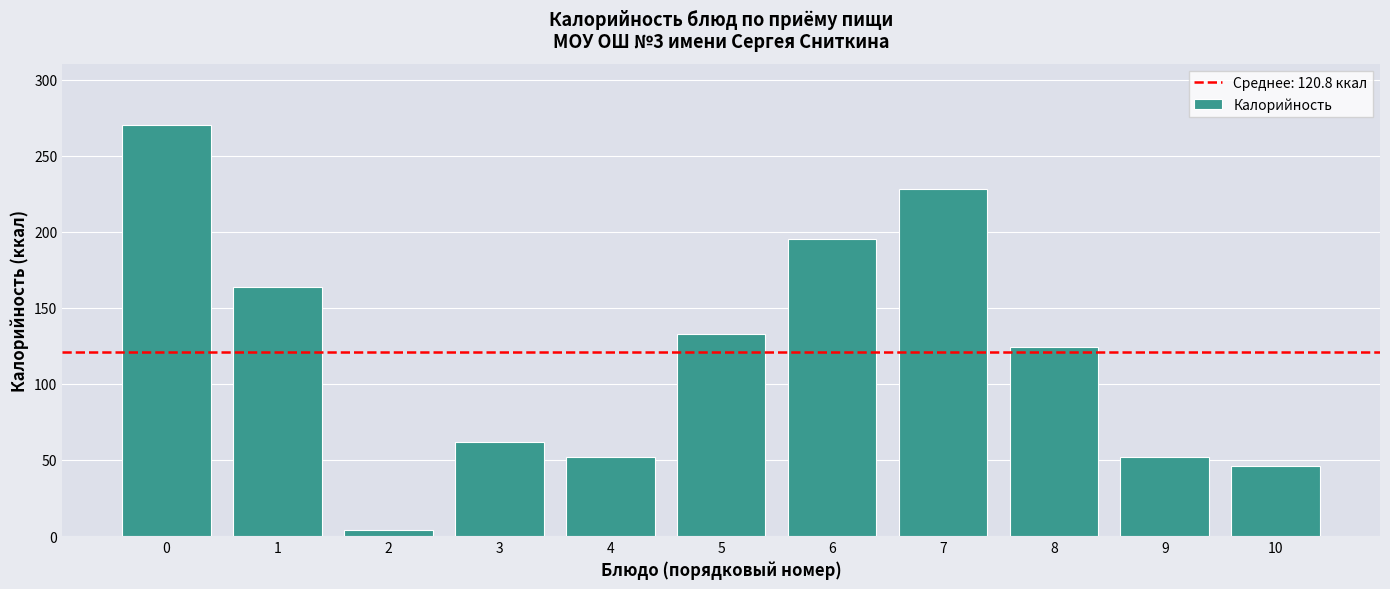

What is the sum of the values at 9 and 8?

176.1